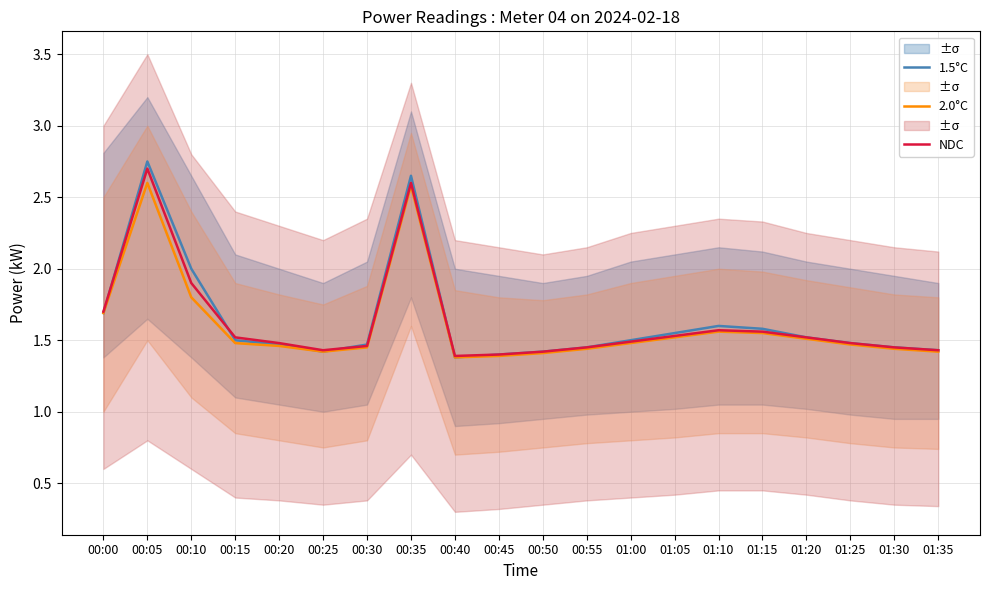

How many lines are shown in the chart?

3